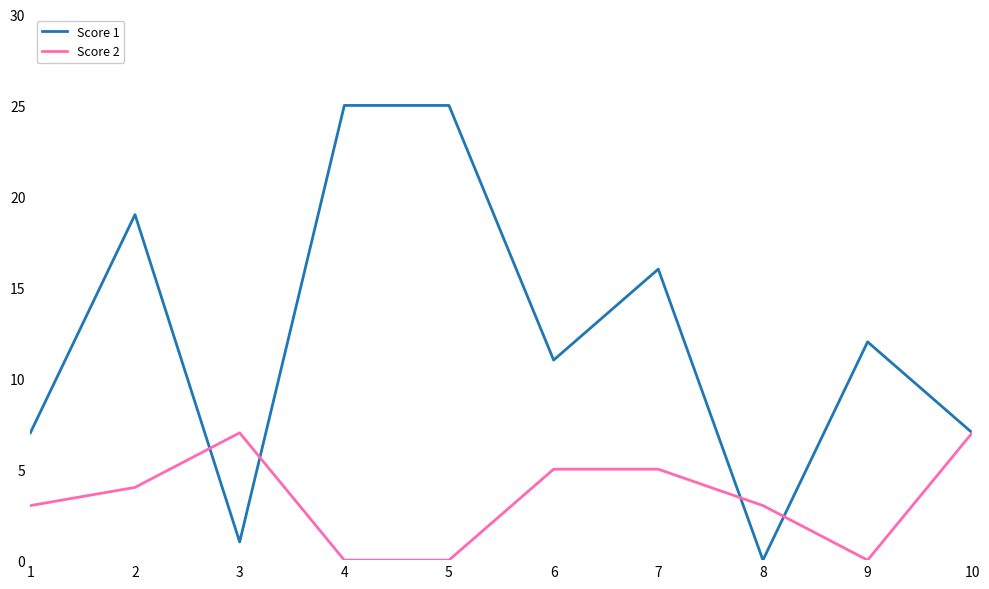

True or false: Score 1 has a value of 12 at 9.

True